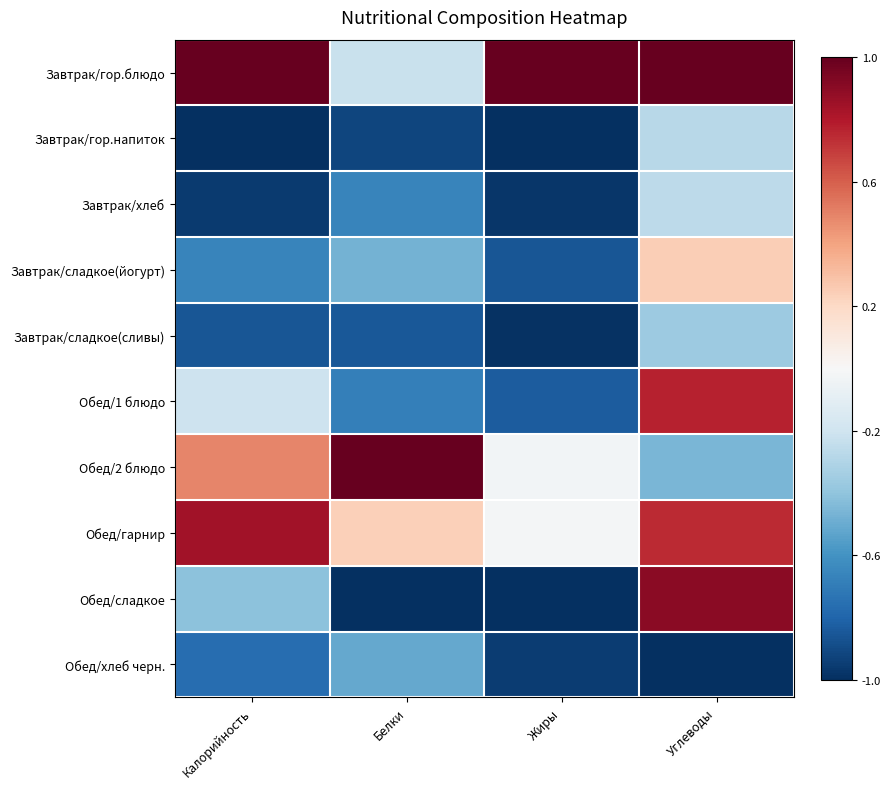

Reading left to right, what are all the values shown in this chart?

Завтрак/гор.блюдо: Калорийность=1.0	Белки=-0.2	Жиры=1.0	Углеводы=1.0
Завтрак/гор.напиток: Калорийность=-1.0	Белки=-0.9	Жиры=-1.0	Углеводы=-0.3
Завтрак/хлеб: Калорийность=-1.0	Белки=-0.7	Жиры=-1.0	Углеводы=-0.3
Завтрак/сладкое(йогурт): Калорийность=-0.7	Белки=-0.5	Жиры=-0.9	Углеводы=0.2
Завтрак/сладкое(сливы): Калорийность=-0.9	Белки=-0.8	Жиры=-1.0	Углеводы=-0.4
Обед/1 блюдо: Калорийность=-0.2	Белки=-0.7	Жиры=-0.8	Углеводы=0.8
Обед/2 блюдо: Калорийность=0.5	Белки=1.0	Жиры=-0.0	Углеводы=-0.5
Обед/гарнир: Калорийность=0.8	Белки=0.2	Жиры=-0.0	Углеводы=0.7
Обед/сладкое: Калорийность=-0.4	Белки=-1.0	Жиры=-1.0	Углеводы=0.9
Обед/хлеб черн.: Калорийность=-0.8	Белки=-0.5	Жиры=-1.0	Углеводы=-1.0